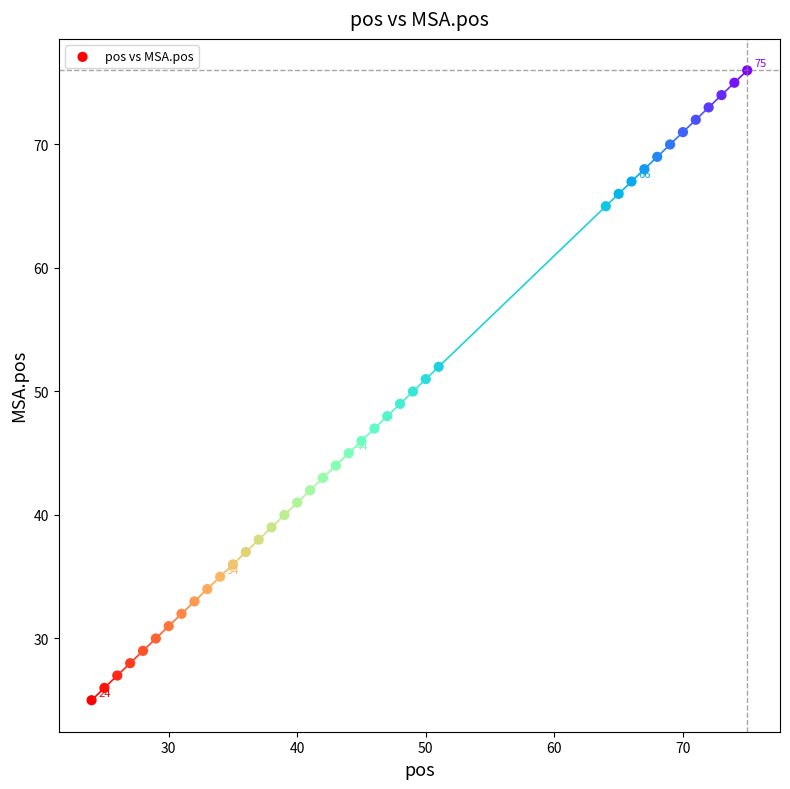

What is the range of Y values (max minus min)?

51